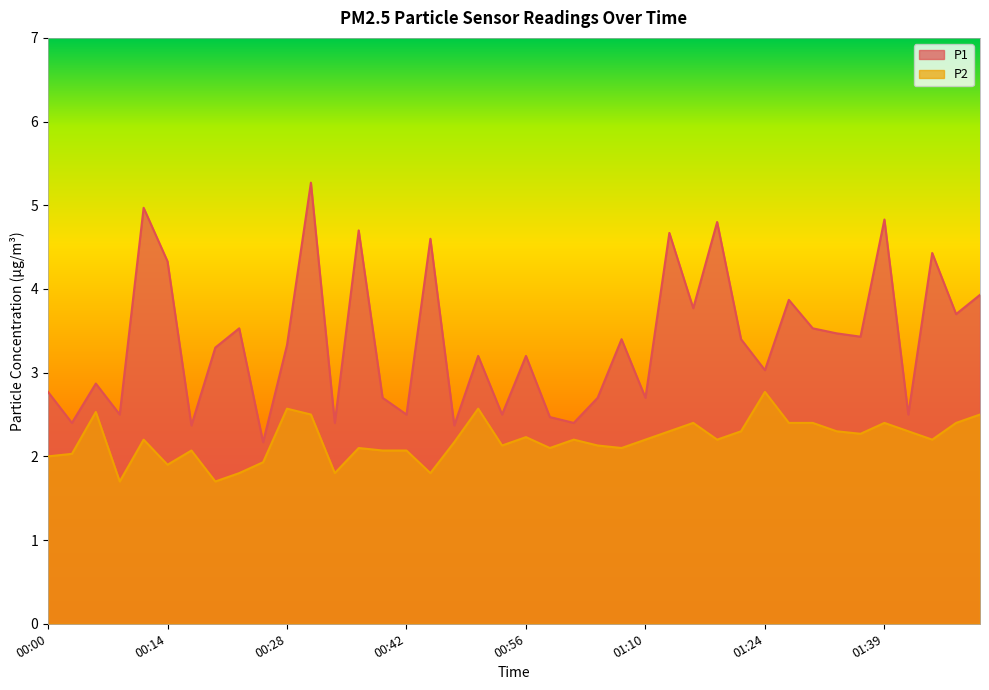

True or false: P1 has a value of 3.9 at 00:33.

False